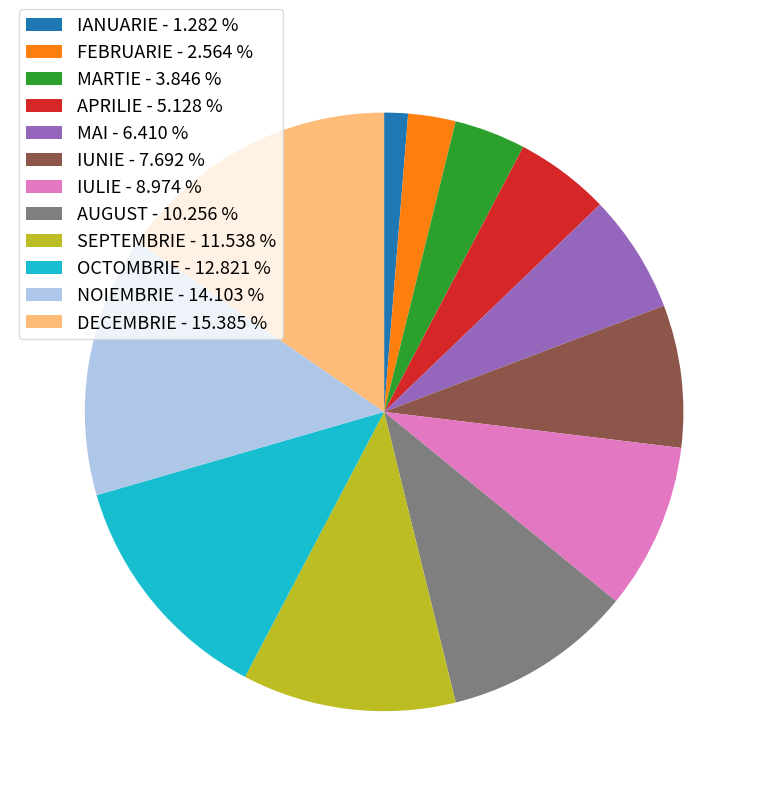

Does any single category account for the majority?

No